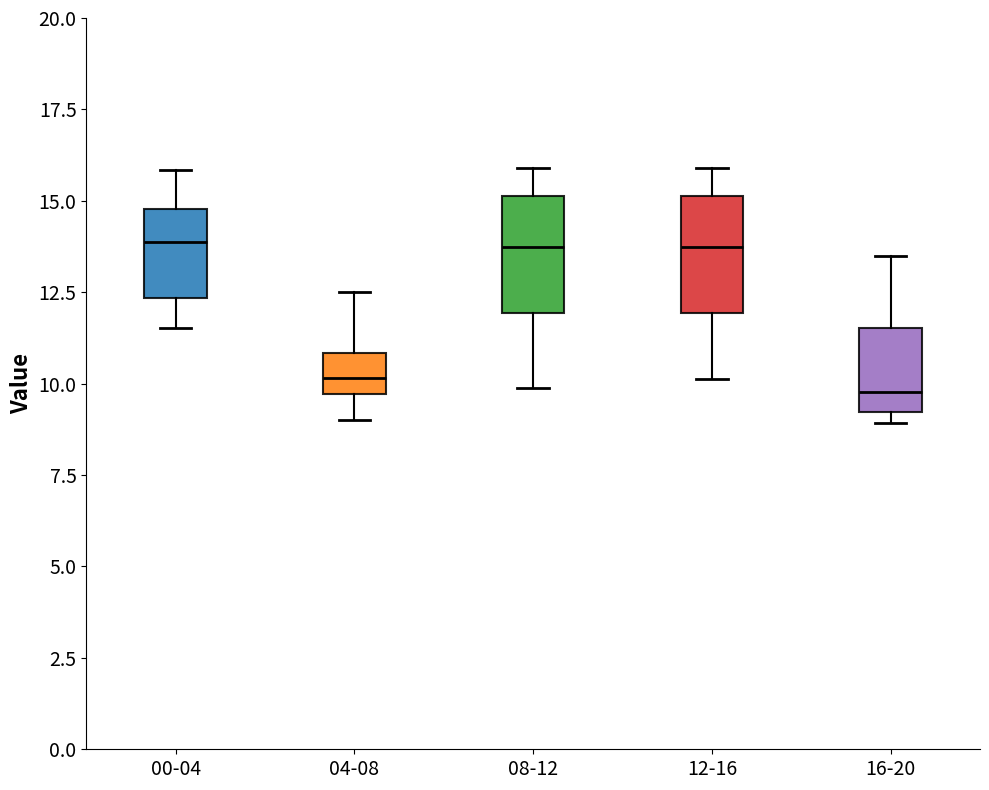

Reading left to right, read every box against the y-axis: the position of its median line, the range the box covers, and the ends of its whiskers. The values are not printed on the chart, so give them approximately, as read against the axis.

00-04: median 14.0, box 12.5 to 15.0, whiskers 11.5 to 16.0
04-08: median 10.0, box 9.5 to 11.0, whiskers 9.0 to 12.5
08-12: median 14.0, box 12.0 to 15.0, whiskers 10.0 to 16.0
12-16: median 14.0, box 12.0 to 15.0, whiskers 10.0 to 16.0
16-20: median 10.0, box 9.0 to 11.5, whiskers 9.0 (just below the box's lower edge) to 13.5